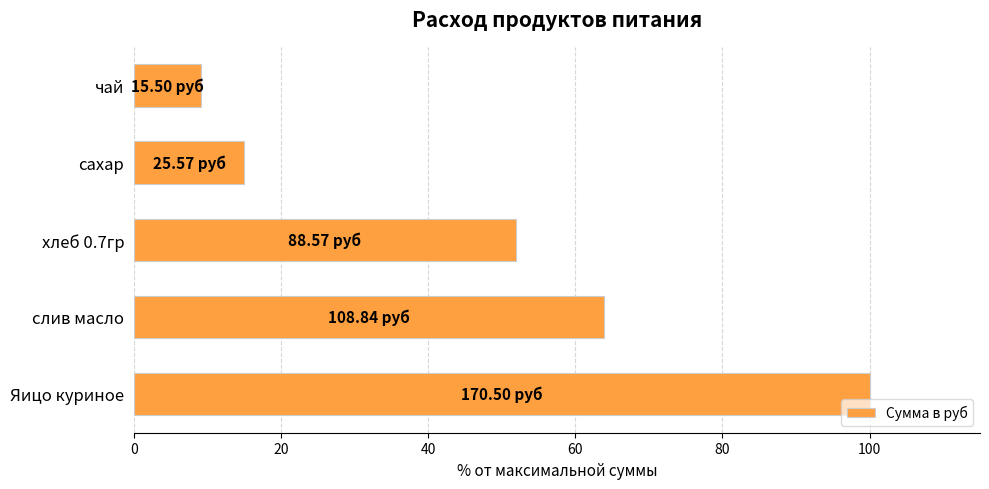

What is the change in value from хлеб 0.7гр to сахар?

-36.9